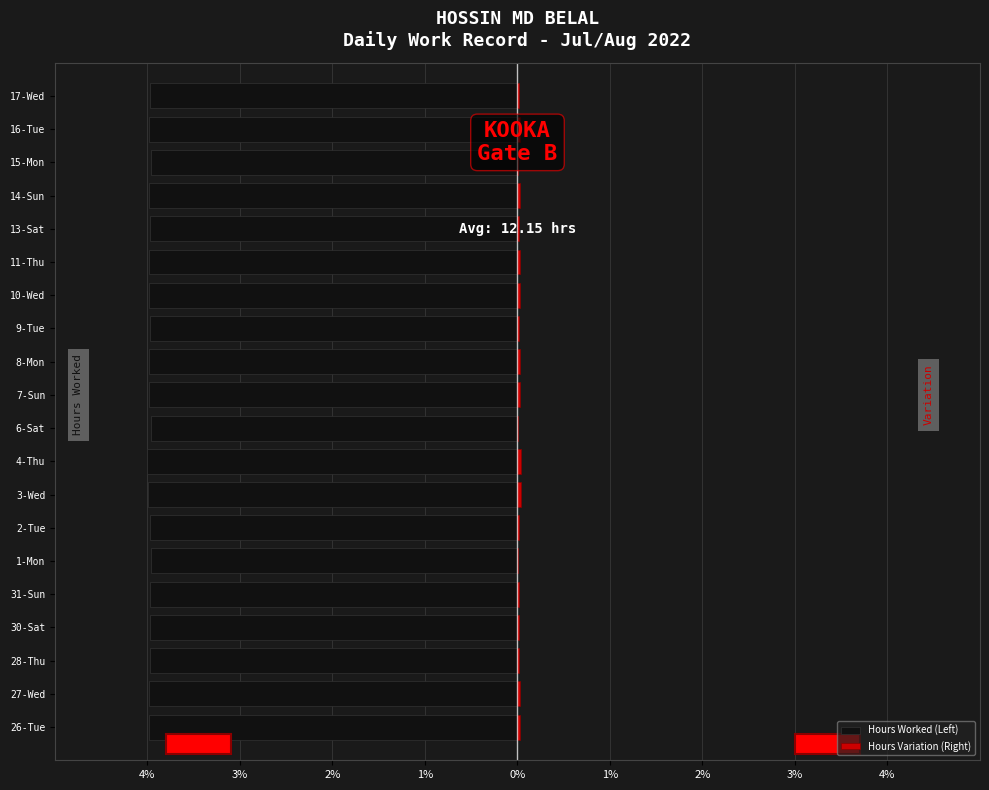

What is the difference between the highest and lowest values at 9-Tue?

4.0